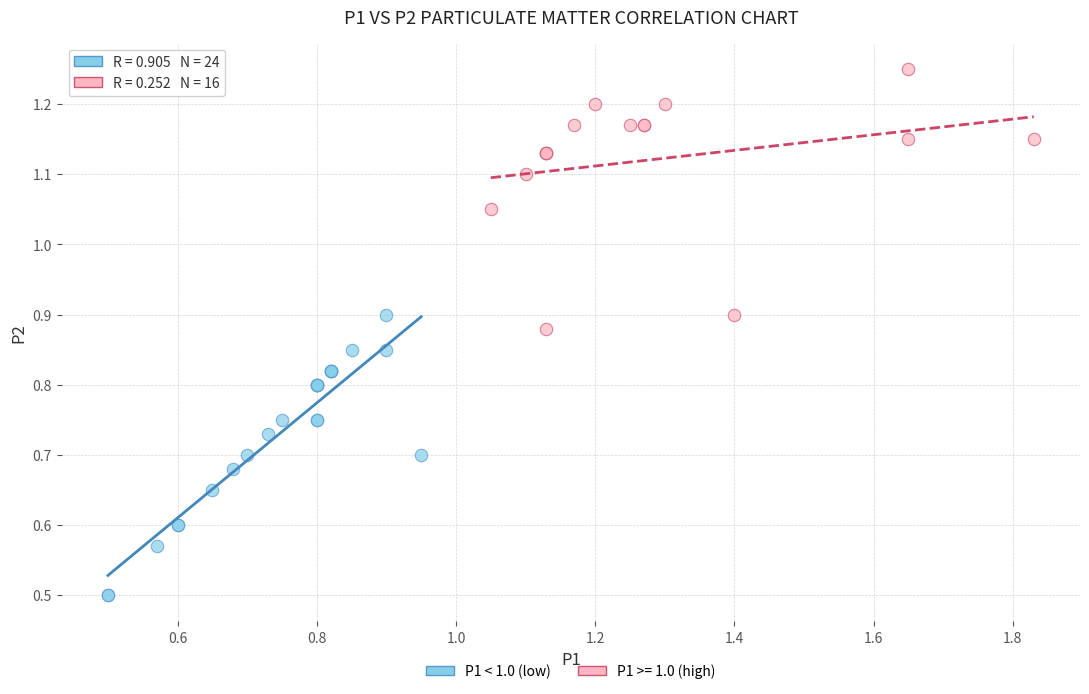

Which series contains the highest Y value?

P1 >= 1.0 (high)